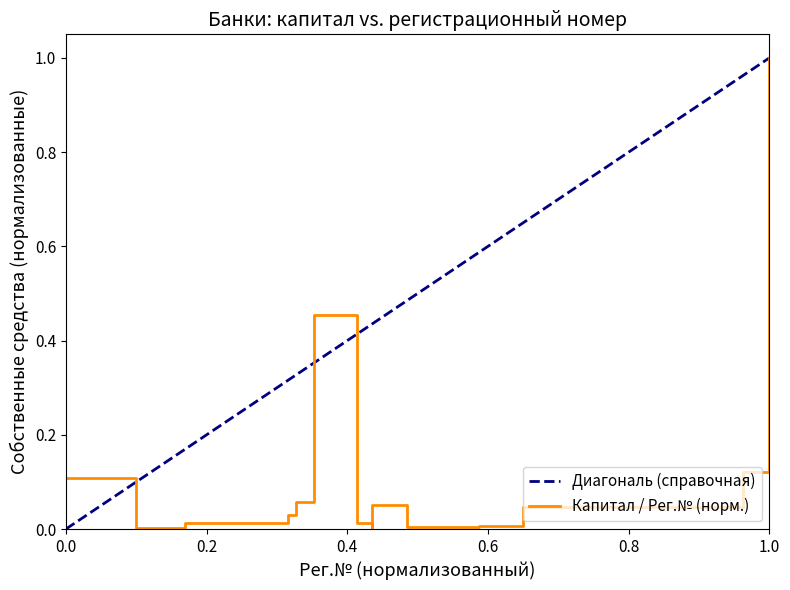

What is the value of the 14th point from the left?

0.1